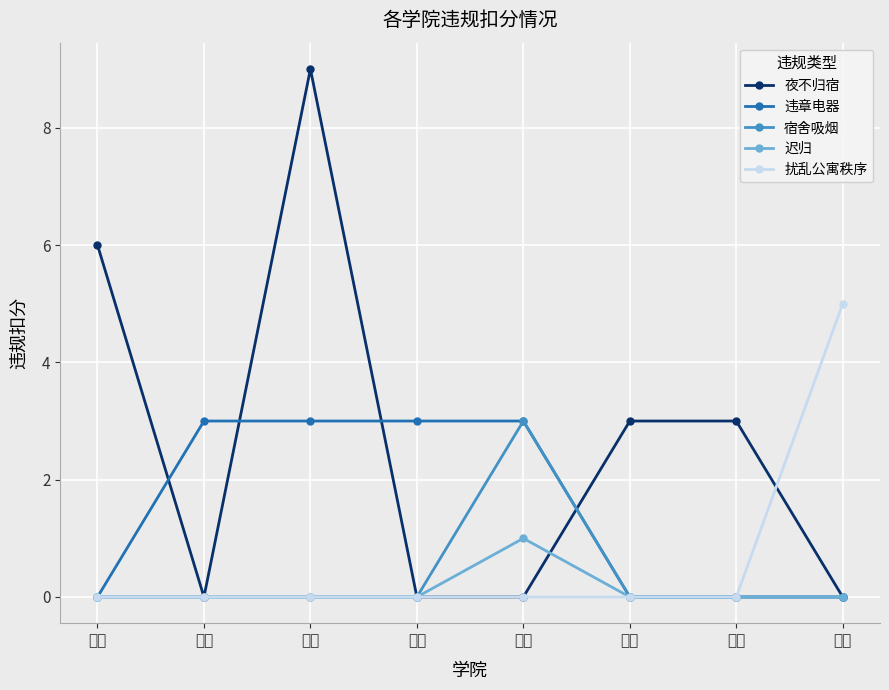

At 信息, list the series in order from largest to smallest.

违章电器, 宿舍吸烟, 迟归, 夜不归宿, 扰乱公寓秩序